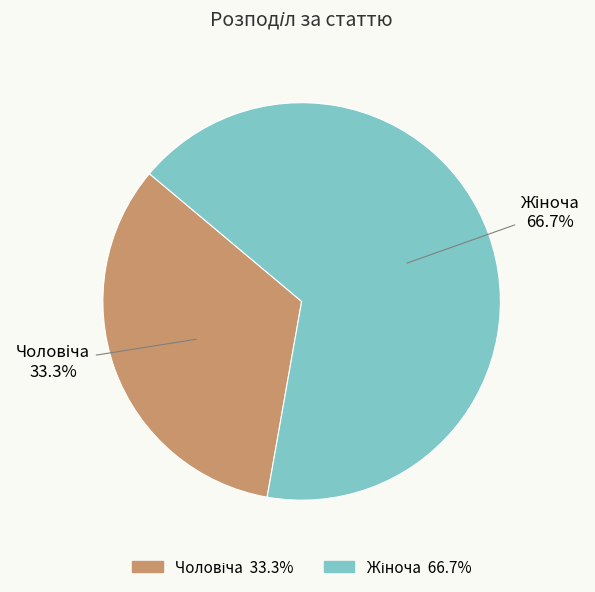

Does any single category account for the majority?

Yes